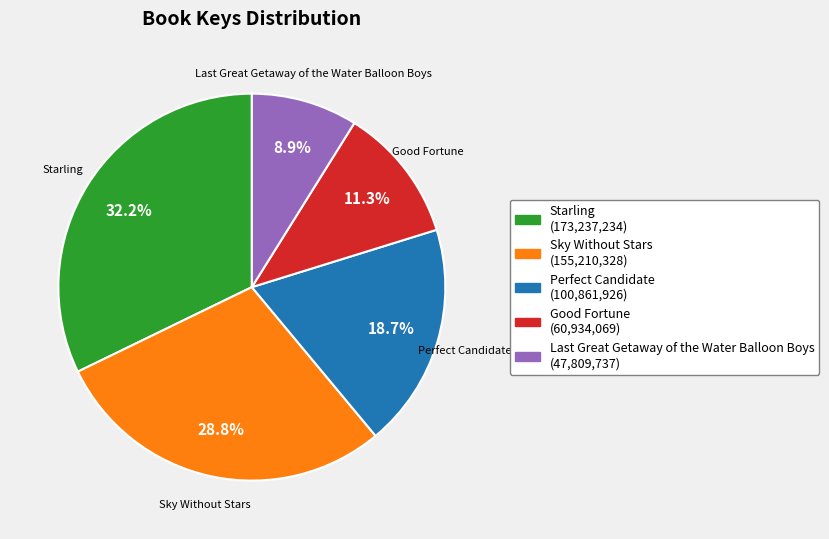

To the nearest percent, what percentage of the pie is Sky Without Stars?

29%